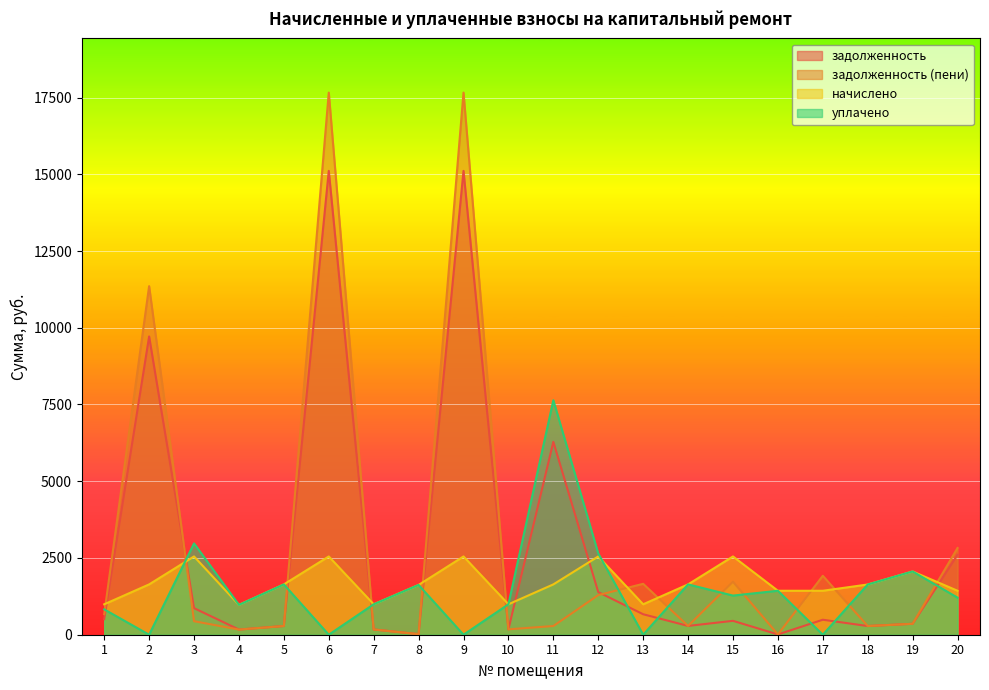

At which category does начислено reach its first local peak?

3